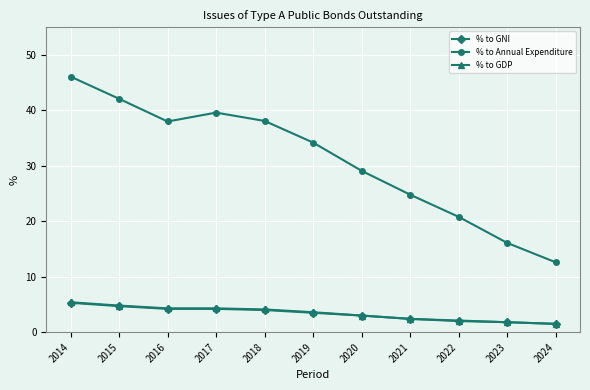

What is the difference between the highest and lowest values at 2020?

26.1